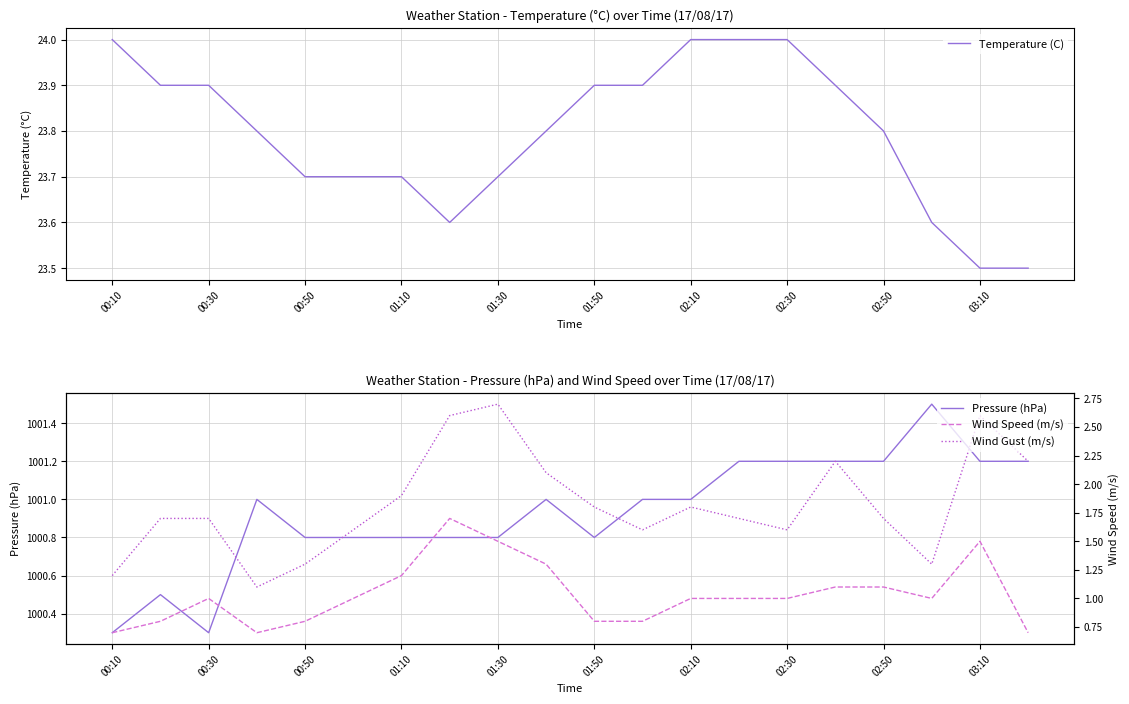

Reading right to left, transcribe all the data shown in this chart.

Temperature (C): 23.5	23.5	23.6	23.8	23.9	24.0	24.0	24.0	23.9	23.9	23.8	23.7	23.6	23.7	23.7	23.7	23.8	23.9	23.9	24.0
Pressure (hPa): 1001.2	1001.2	1001.5	1001.2	1001.2	1001.2	1001.2	1001.0	1001.0	1000.8	1001.0	1000.8	1000.8	1000.8	1000.8	1000.8	1001.0	1000.3	1000.5	1000.3
Wind Speed (m/s): 0.7	1.5	1.0	1.1	1.1	1.0	1.0	1.0	0.8	0.8	1.3	1.5	1.7	1.2	1.0	0.8	0.7	1.0	0.8	0.7
Wind Gust (m/s): 2.2	2.6	1.3	1.7	2.2	1.6	1.7	1.8	1.6	1.8	2.1	2.7	2.6	1.9	1.6	1.3	1.1	1.7	1.7	1.2